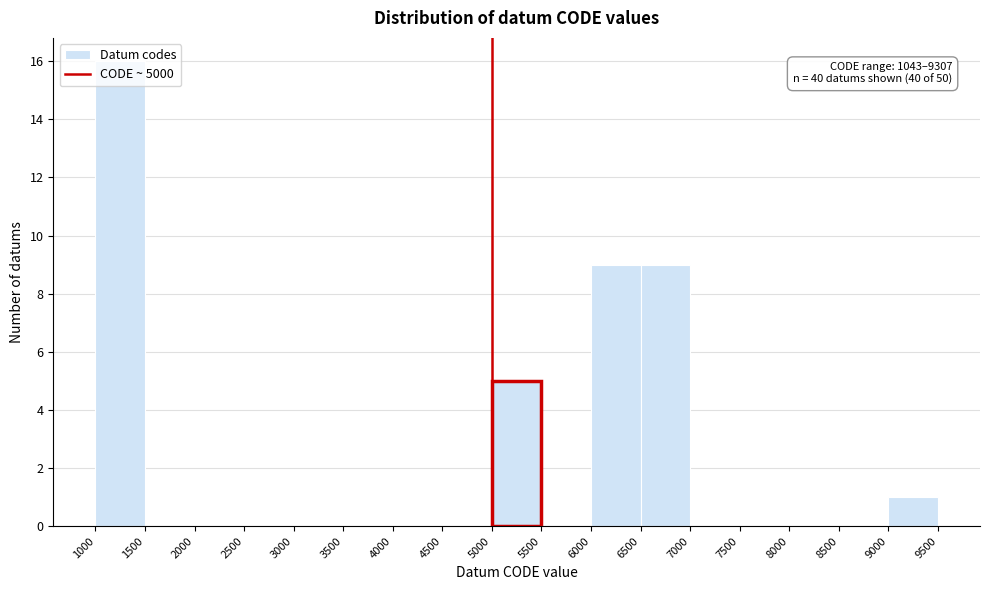

Which range on the x-axis has the tallest bar?

1000 to 1500